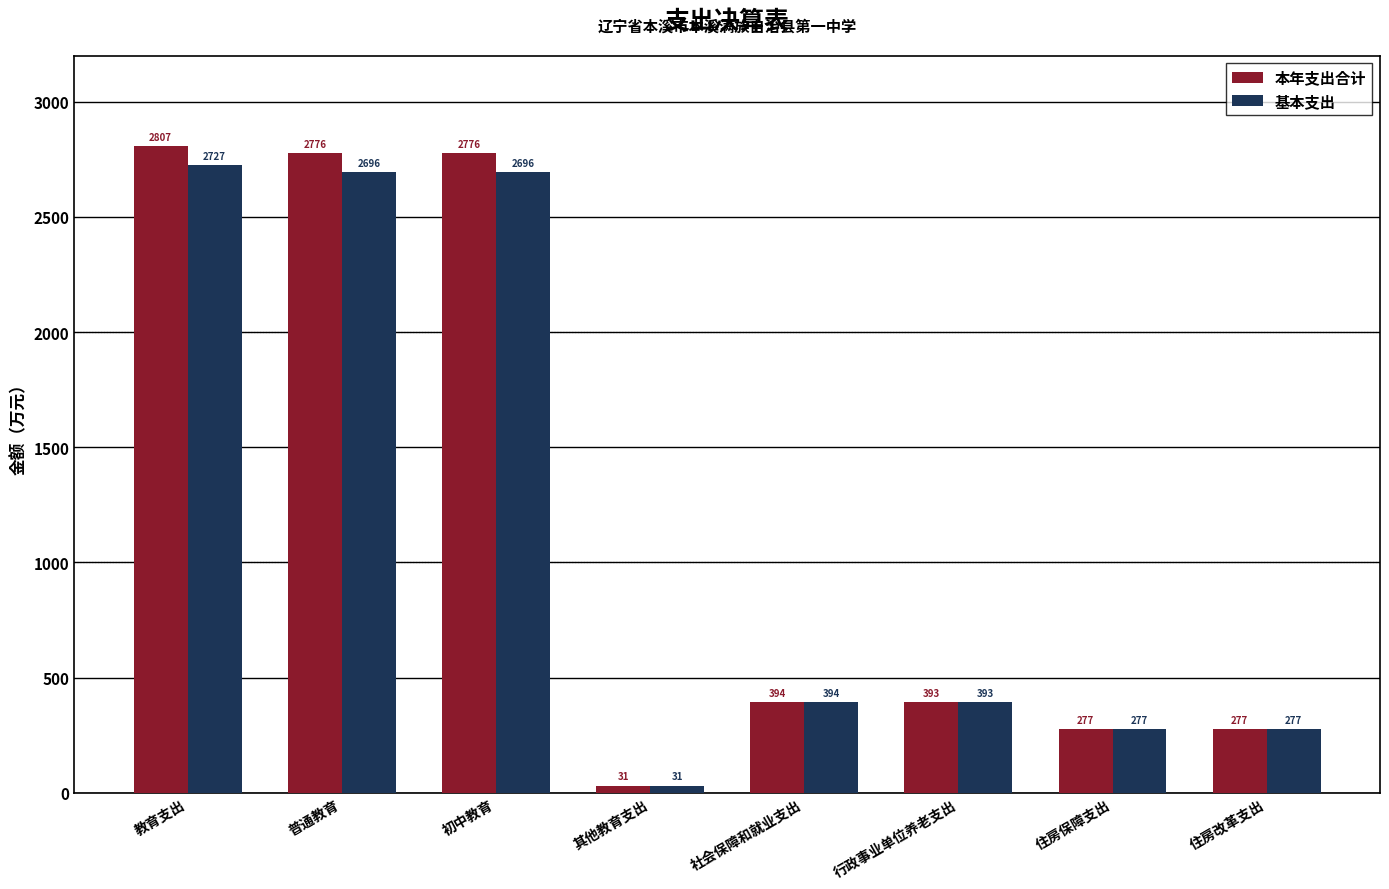

List the series in order of their overall mean, highest first.

本年支出合计, 基本支出